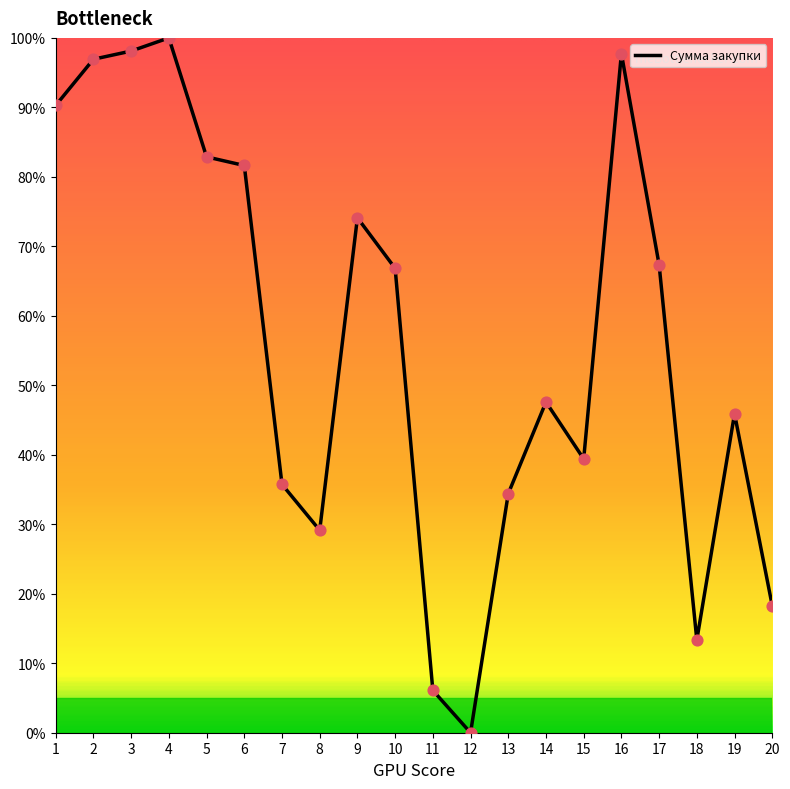

What is the change in value from 10 to 19?

-20.9